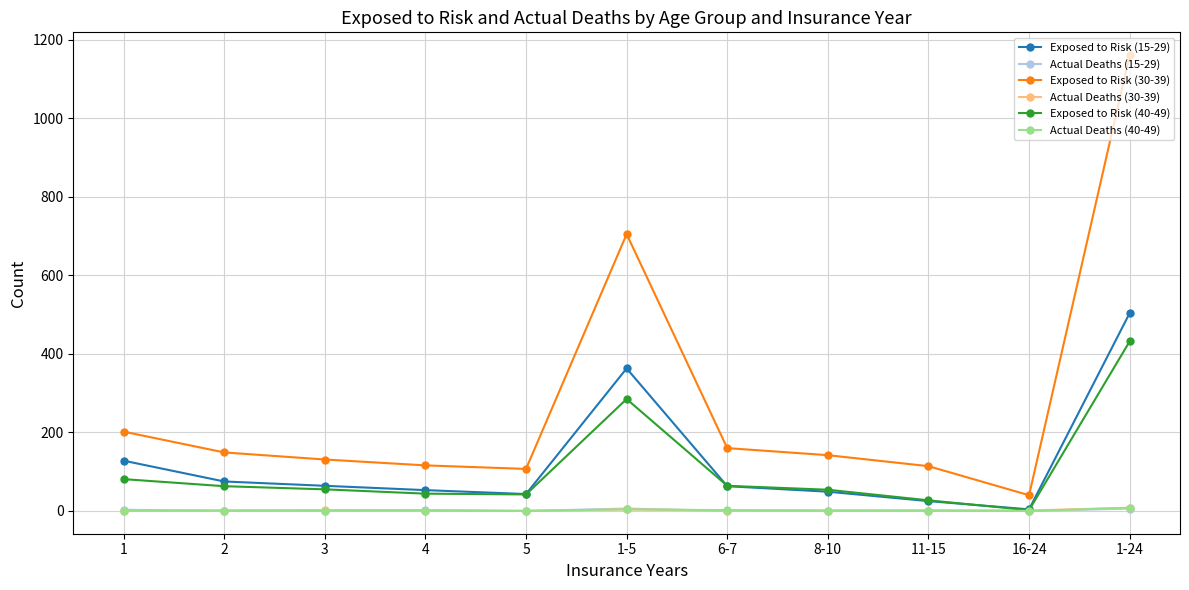

The Exposed to Risk (30-39) series shows 180 at 4. True or false?

False